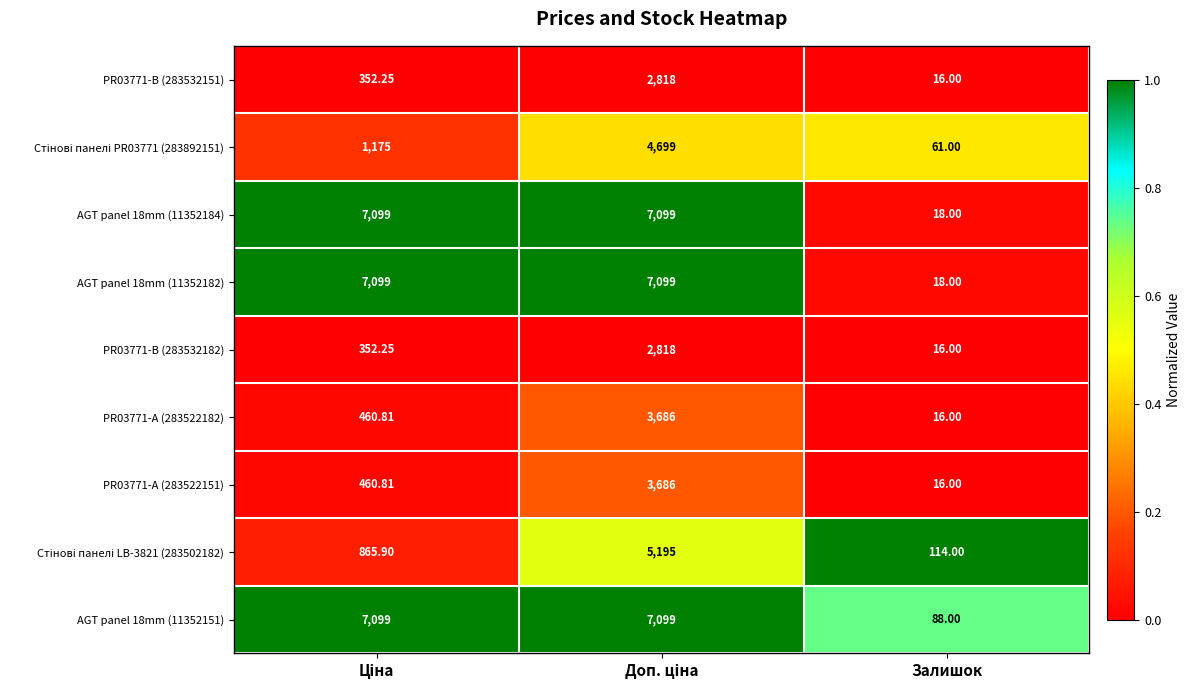

Which category has the lowest value across all series?

Залишок